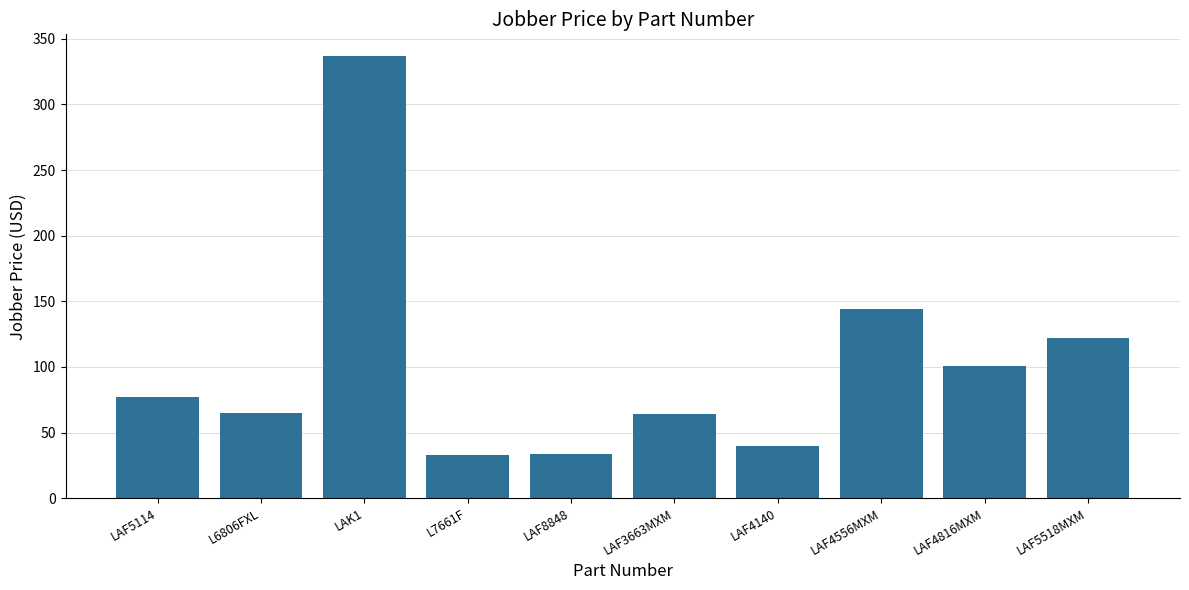

Read the value at L6806FXL.

64.5